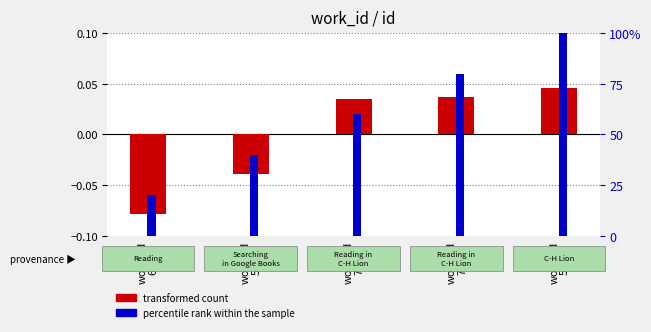

What is the minimum value for transformed count?

-0.1